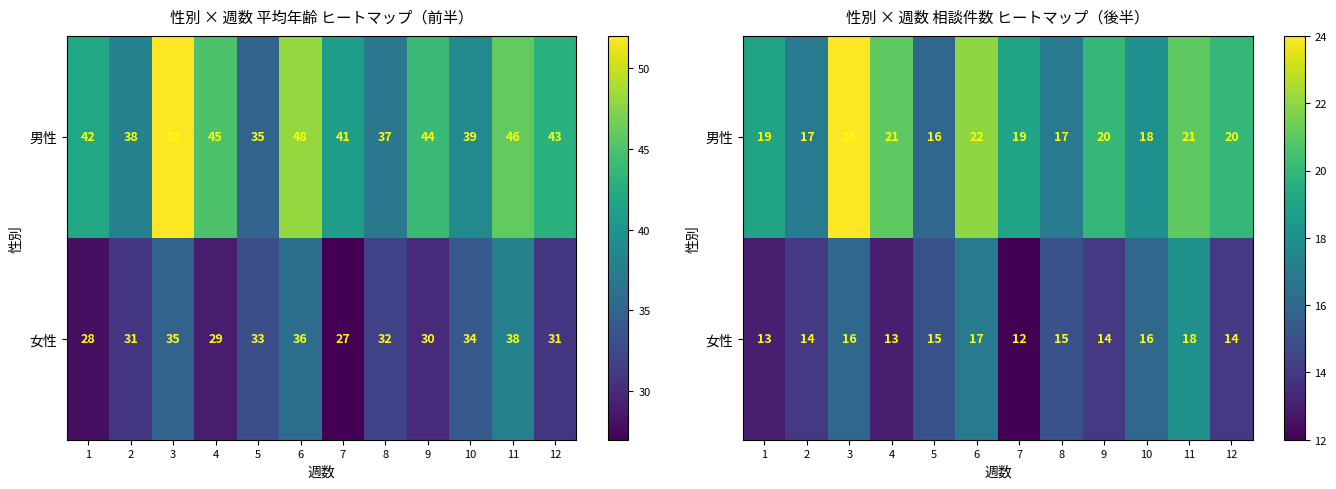

What is the minimum value shown in the chart?

12